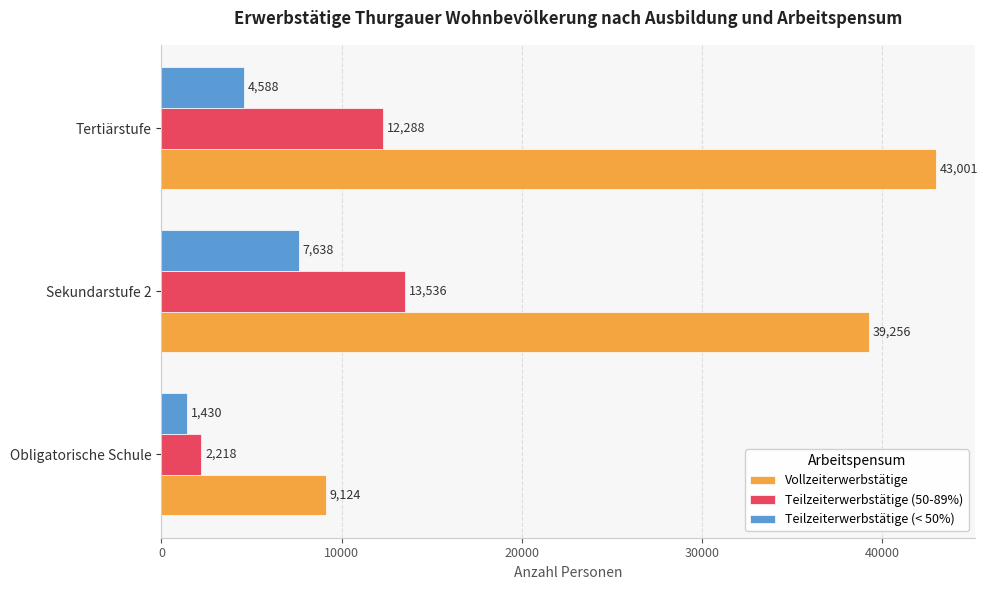

Is it true that Teilzeiterwerbstätige (50-89%) equals 12288 at Tertiärstufe?

True